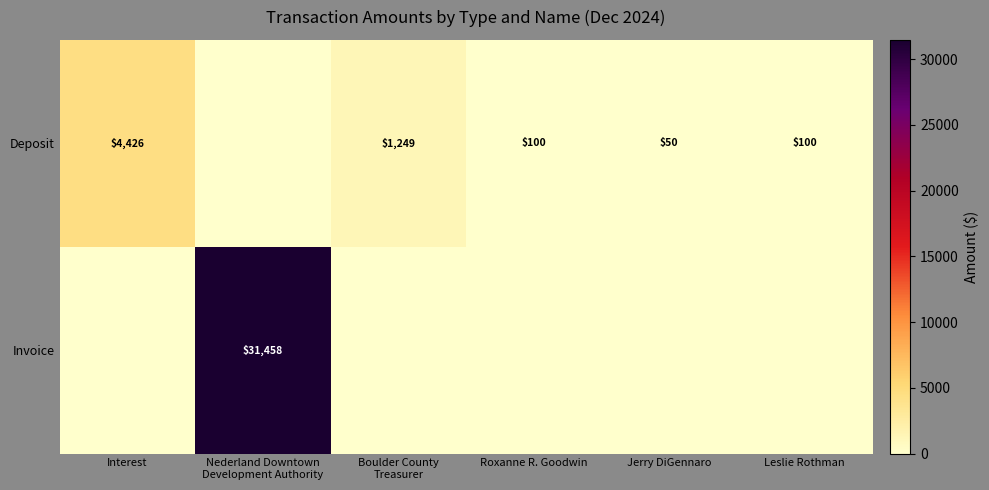

Is it true that Deposit equals 100 at Leslie Rothman?

True